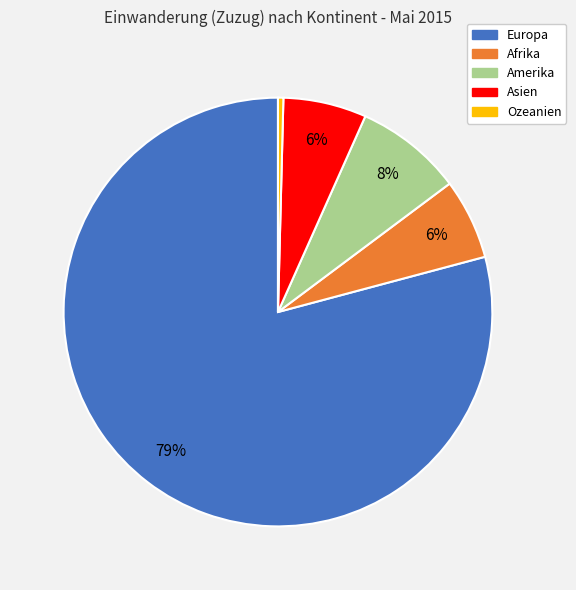

The Ozeanien slice represents 0% of the pie. True or false?

True